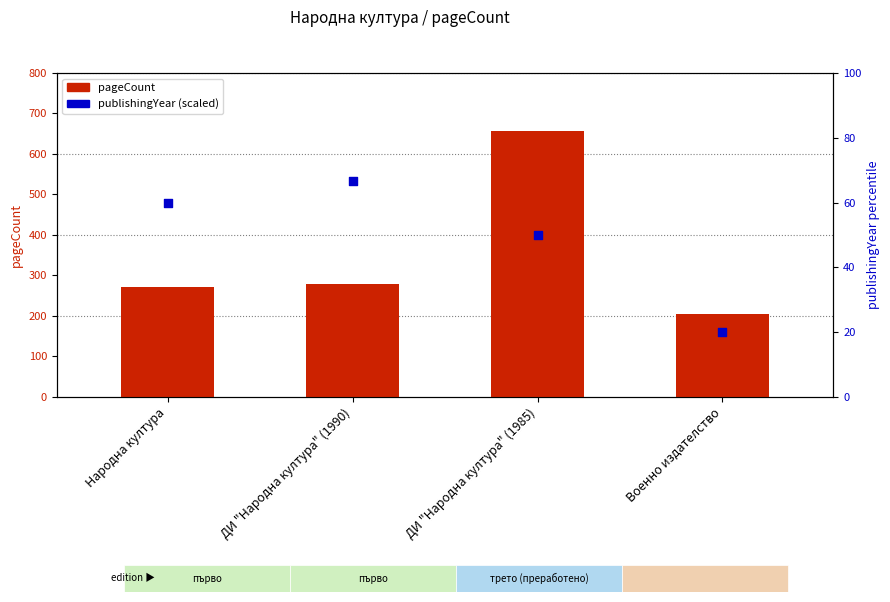

Is the value of pageCount at ДИ "Народна култура" (1990) greater than the value of publishingYear (scaled) at ДИ "Народна култура" (1990)?

Yes